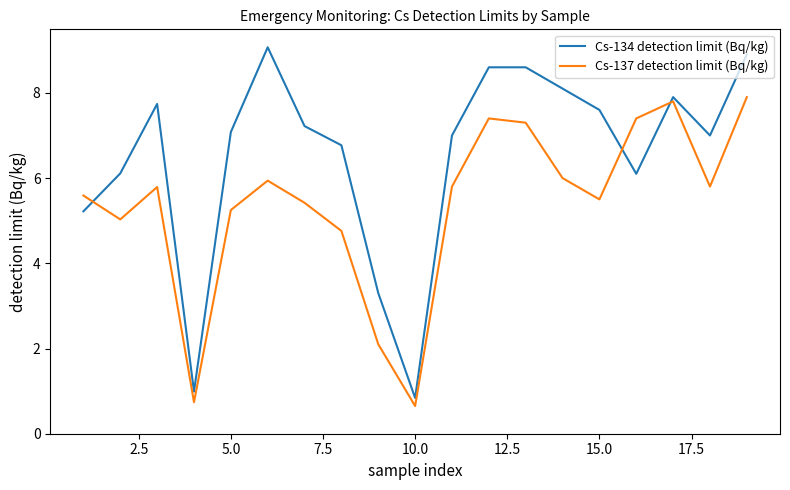

List the series in order of their overall mean, lowest first.

Cs-137 detection limit (Bq/kg), Cs-134 detection limit (Bq/kg)